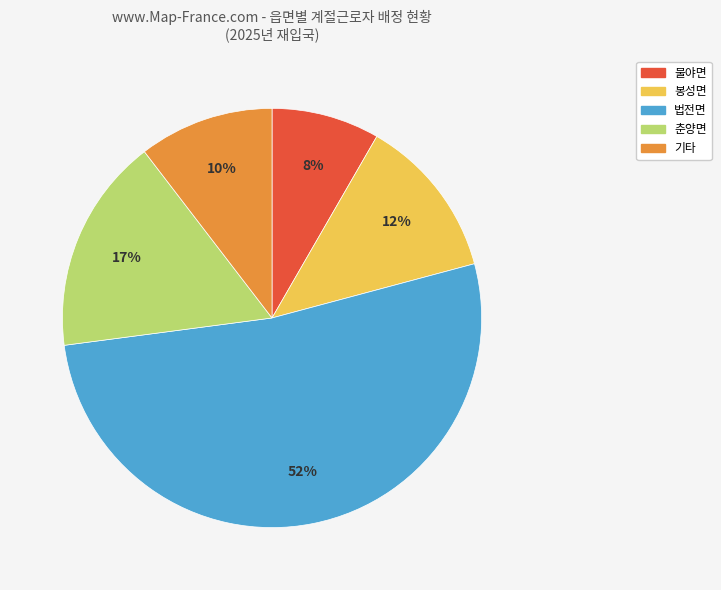

To the nearest percent, what is the difference between the largest and smallest slice percentages?

44%